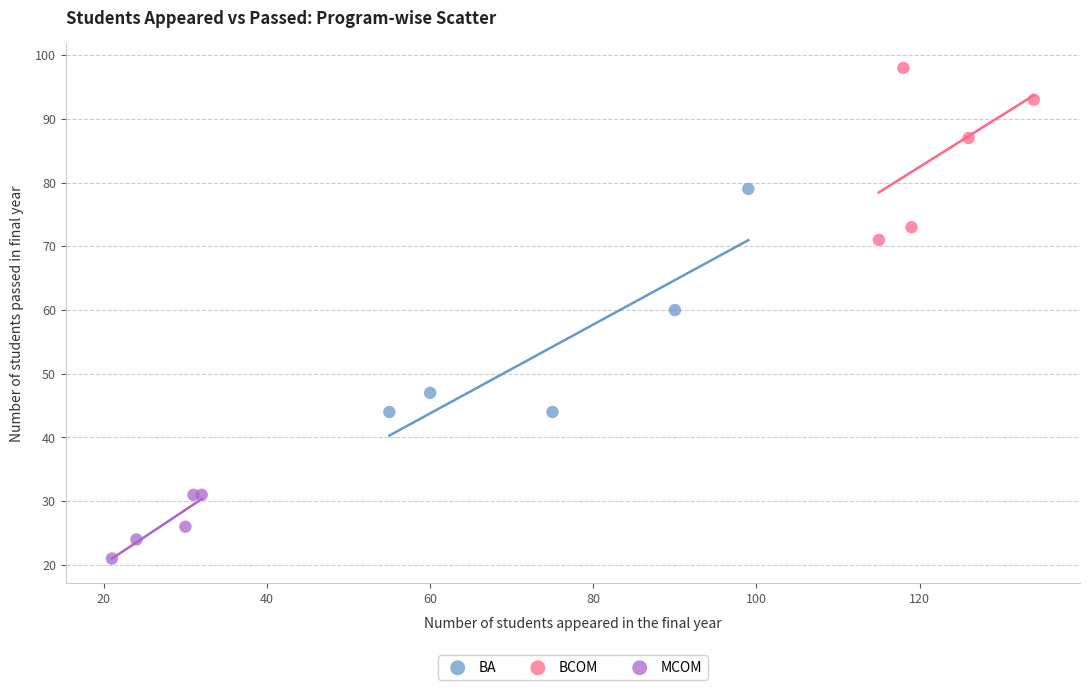

Which series contains the lowest Y value?

MCOM